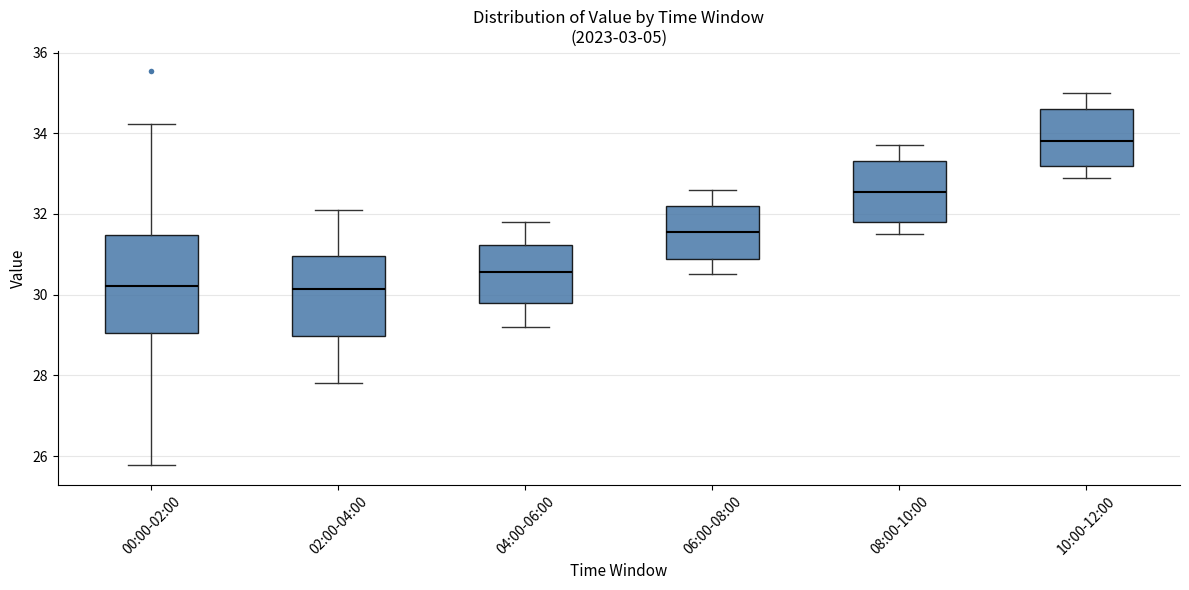

Comparing the boxes themselves (not the whiskers), which one is the tallest?

00:00-02:00